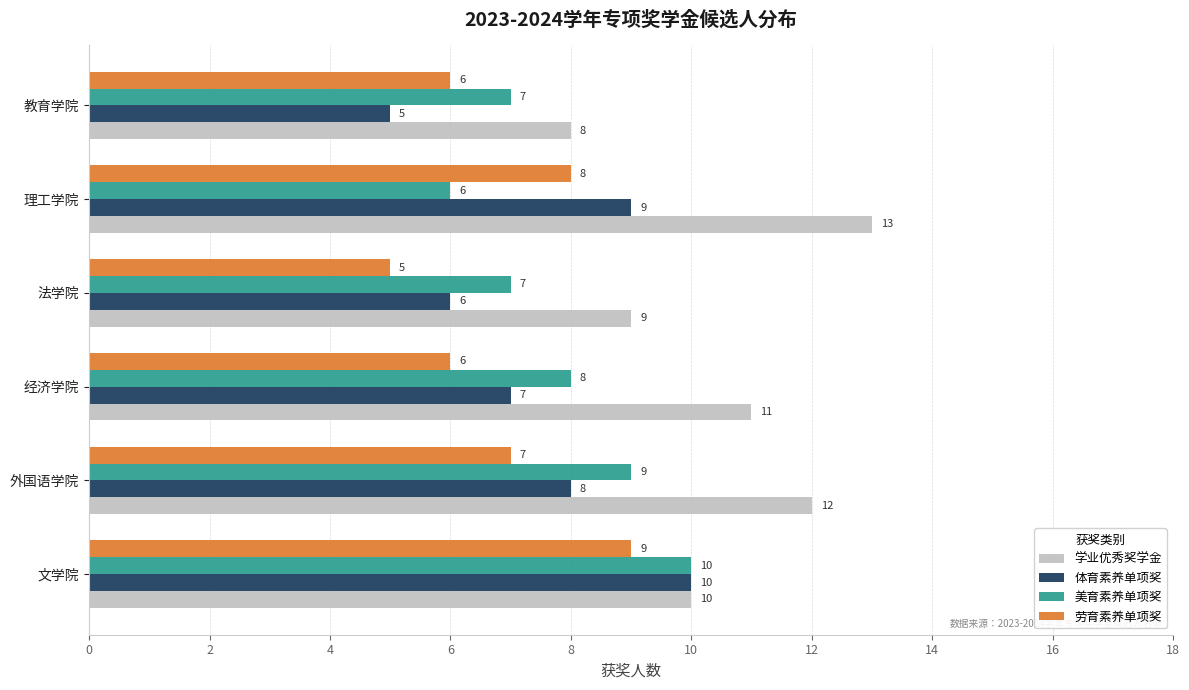

Is the value of 美育素养单项奖 at 文学院 greater than the value of 劳育素养单项奖 at 经济学院?

Yes